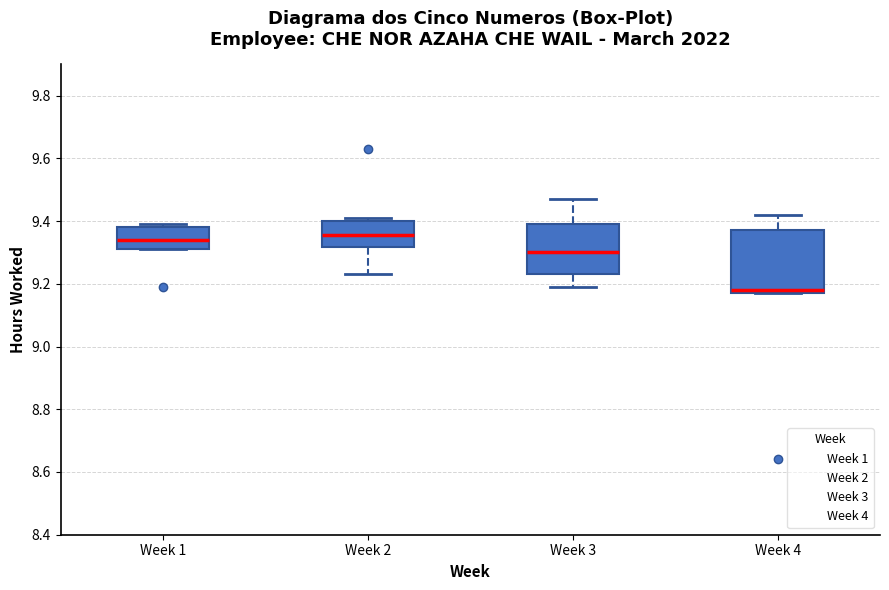

Reading left to right, read every box against the y-axis: the position of its median line, the range the box covers, and the ends of its whiskers. The values are not printed on the chart, so give them approximately, as read against the axis.

Week 1: median 9.34, box 9.32 to 9.38, whiskers 9.32 to 9.40
Week 2: median 9.36, box 9.32 to 9.40, whiskers 9.24 to 9.42
Week 3: median 9.30, box 9.24 to 9.40, whiskers 9.20 to 9.48
Week 4: median 9.18 (just above the box's lower edge), box 9.18 to 9.38, whiskers 9.18 to 9.42